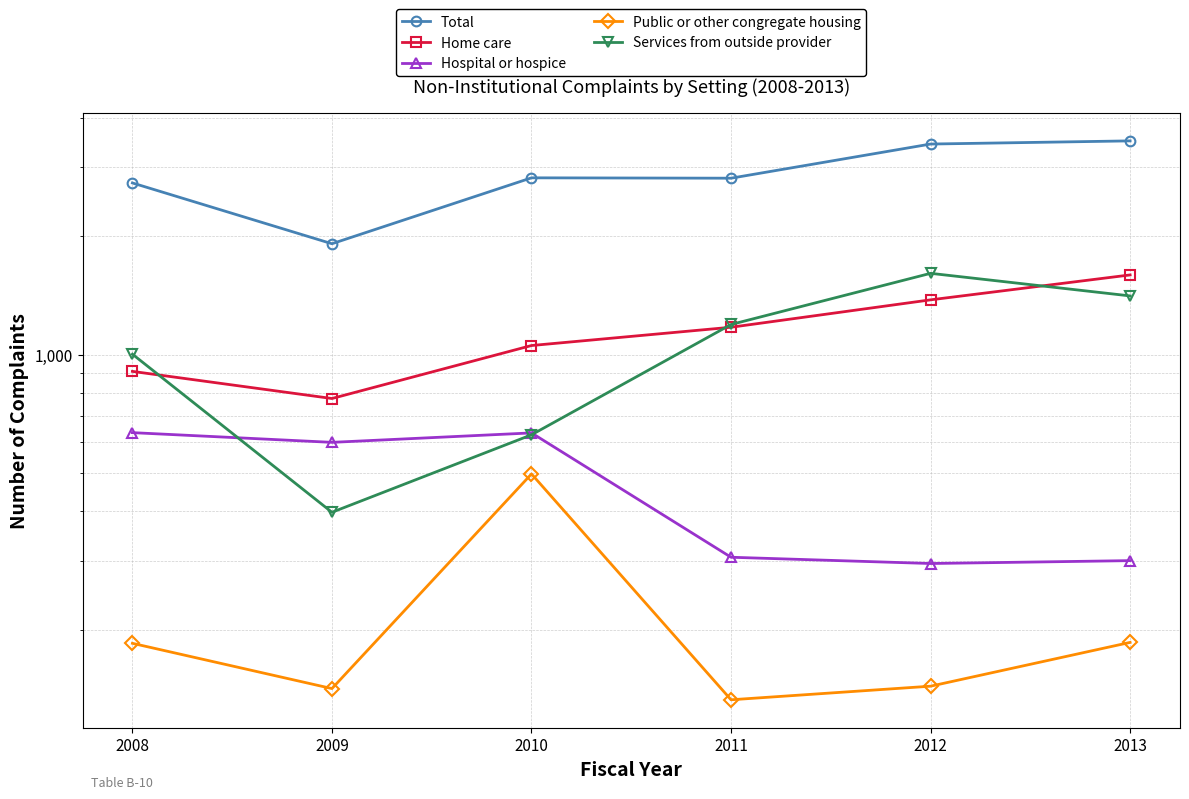

Where is the first local maximum for Hospital or hospice?

2010